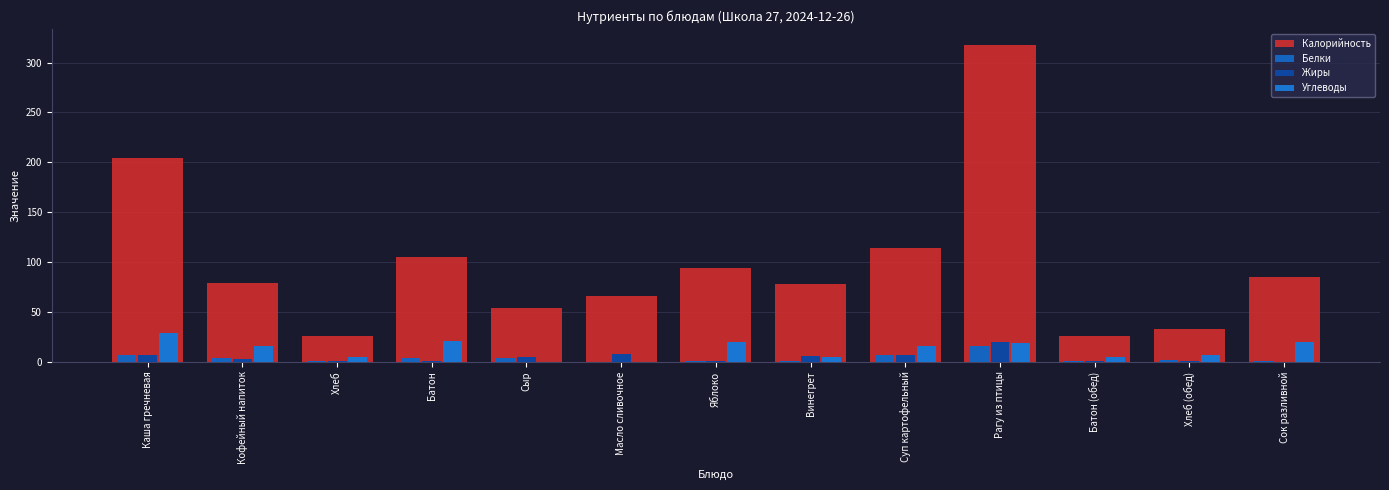

What is the difference between the Калорийность values at Рагу из птицы and Винегрет?

240.1